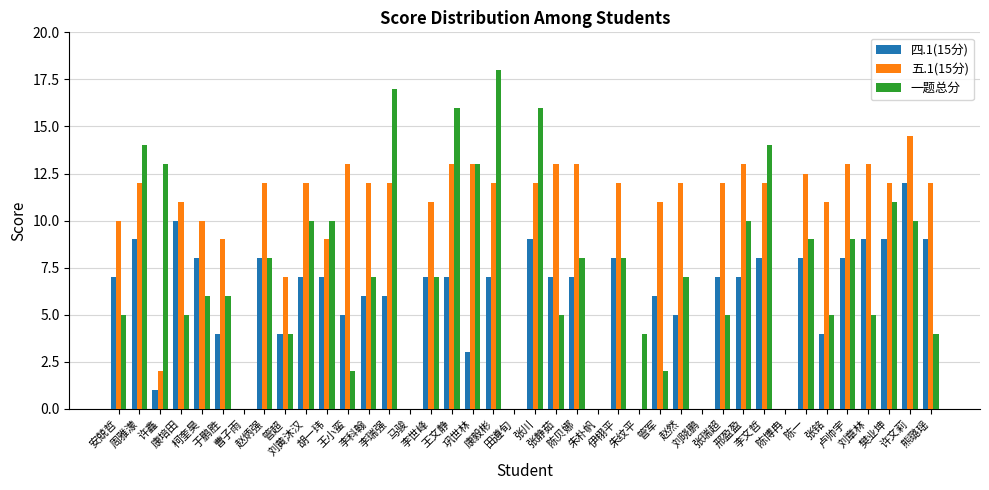

At which label does 一题总分 first exceed 7?

周雅濛